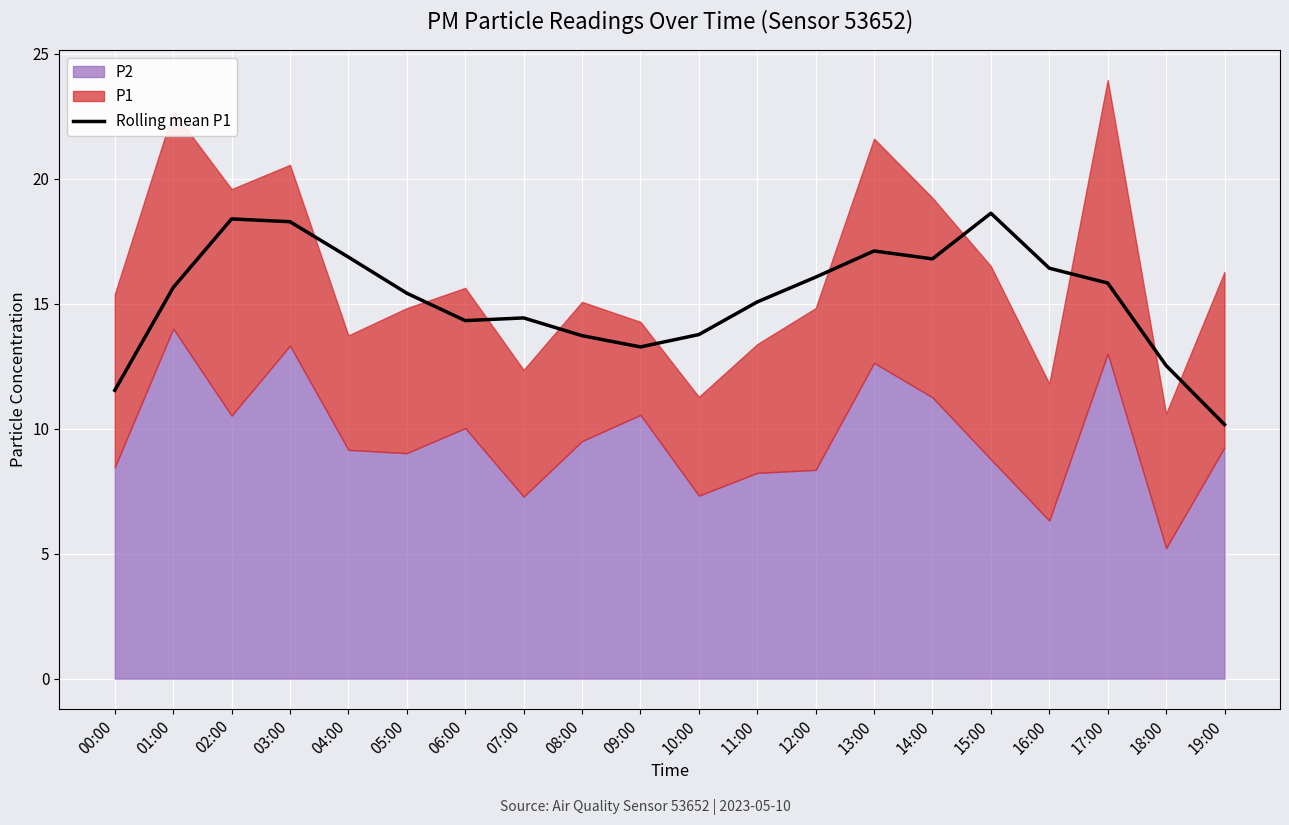

Reading left to right, extract all data points from this chart.

00:00=11.5	01:00=15.6	02:00=18.4	03:00=18.3	04:00=16.9	05:00=15.4	06:00=14.3	07:00=14.4	08:00=13.7	09:00=13.3	10:00=13.8	11:00=15.1	12:00=16.1	13:00=17.1	14:00=16.8	15:00=18.6	16:00=16.4	17:00=15.8	18:00=12.5	19:00=10.2